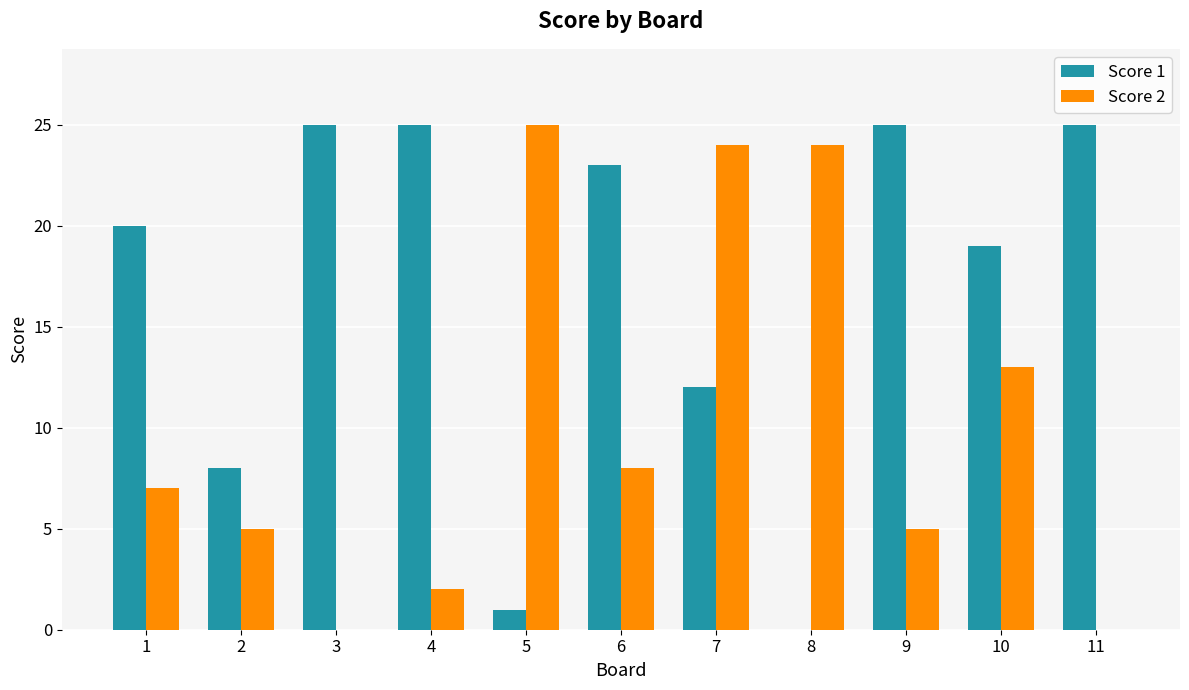

Which series has the largest total across all categories?

Score 1